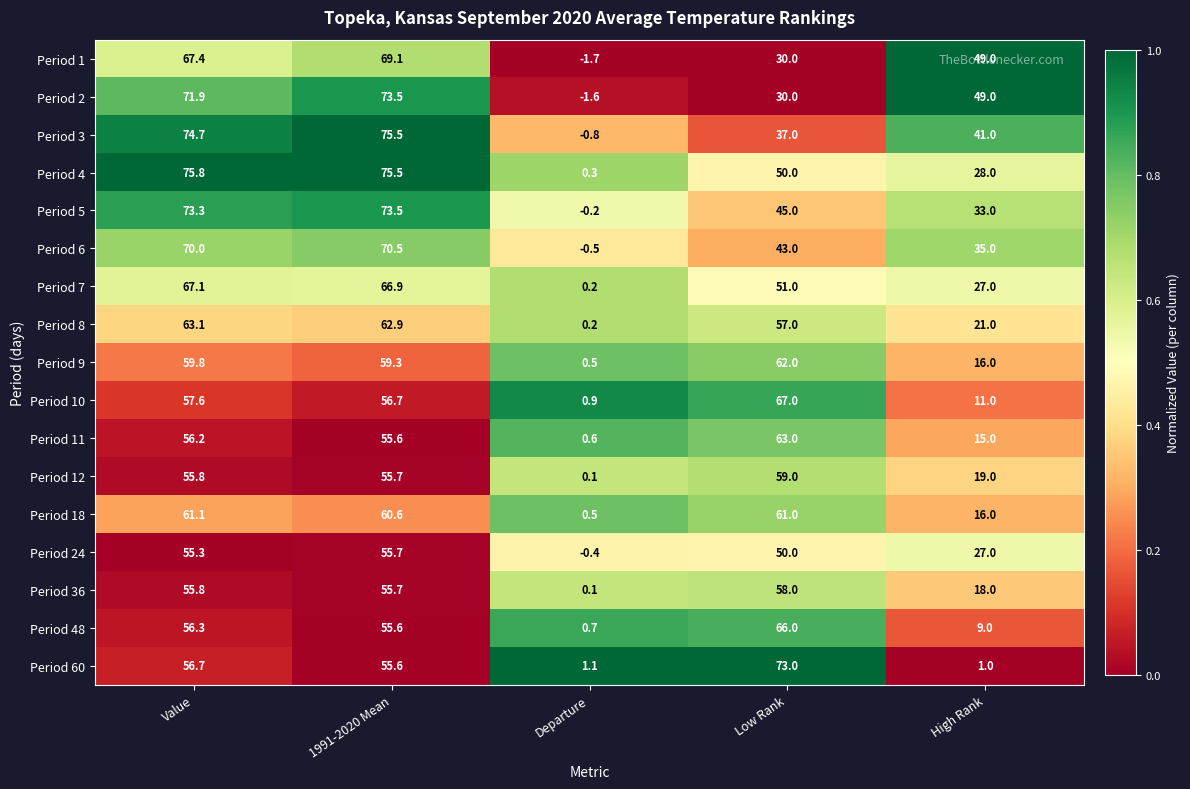

How many data points in Period 12 are less than 55?

2